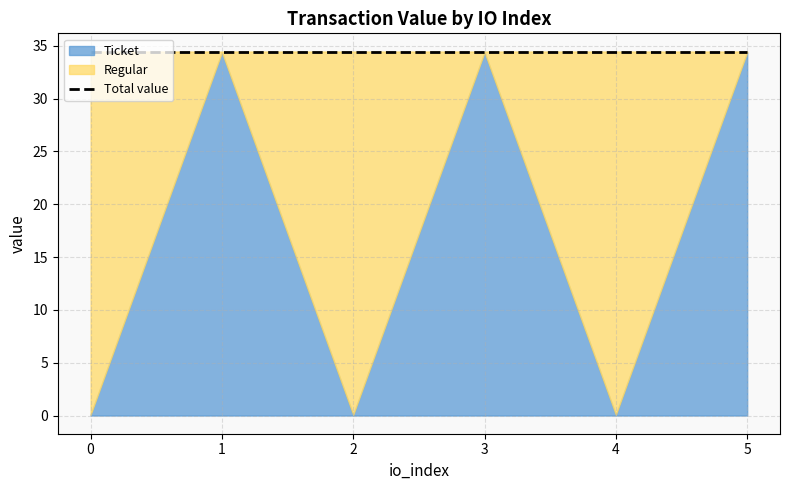

How many values in the Ticket series exceed 34?

3